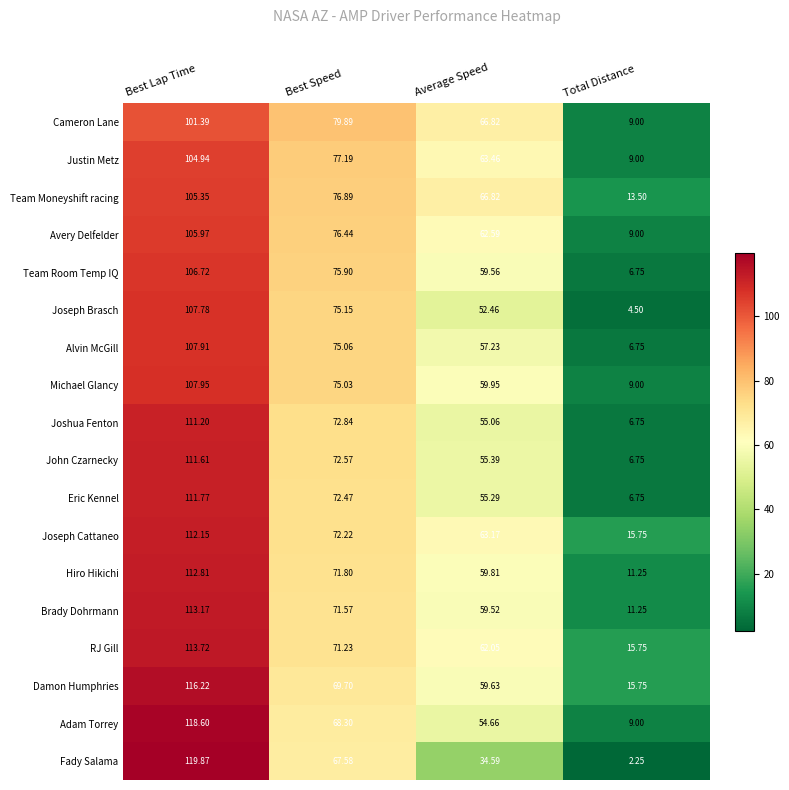

How many series are shown in this chart?

18